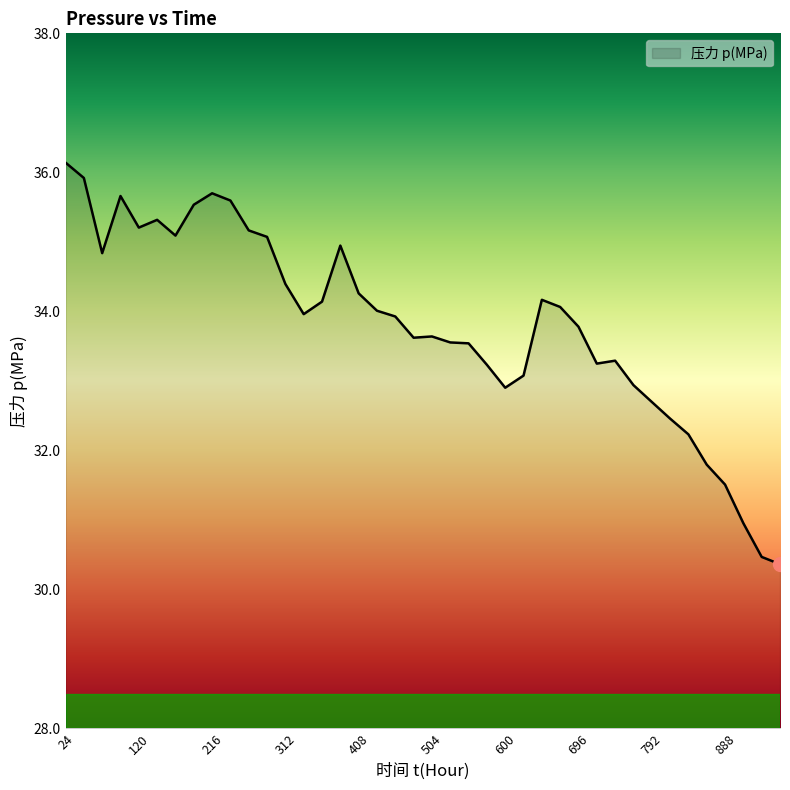

What is the average value?

33.8